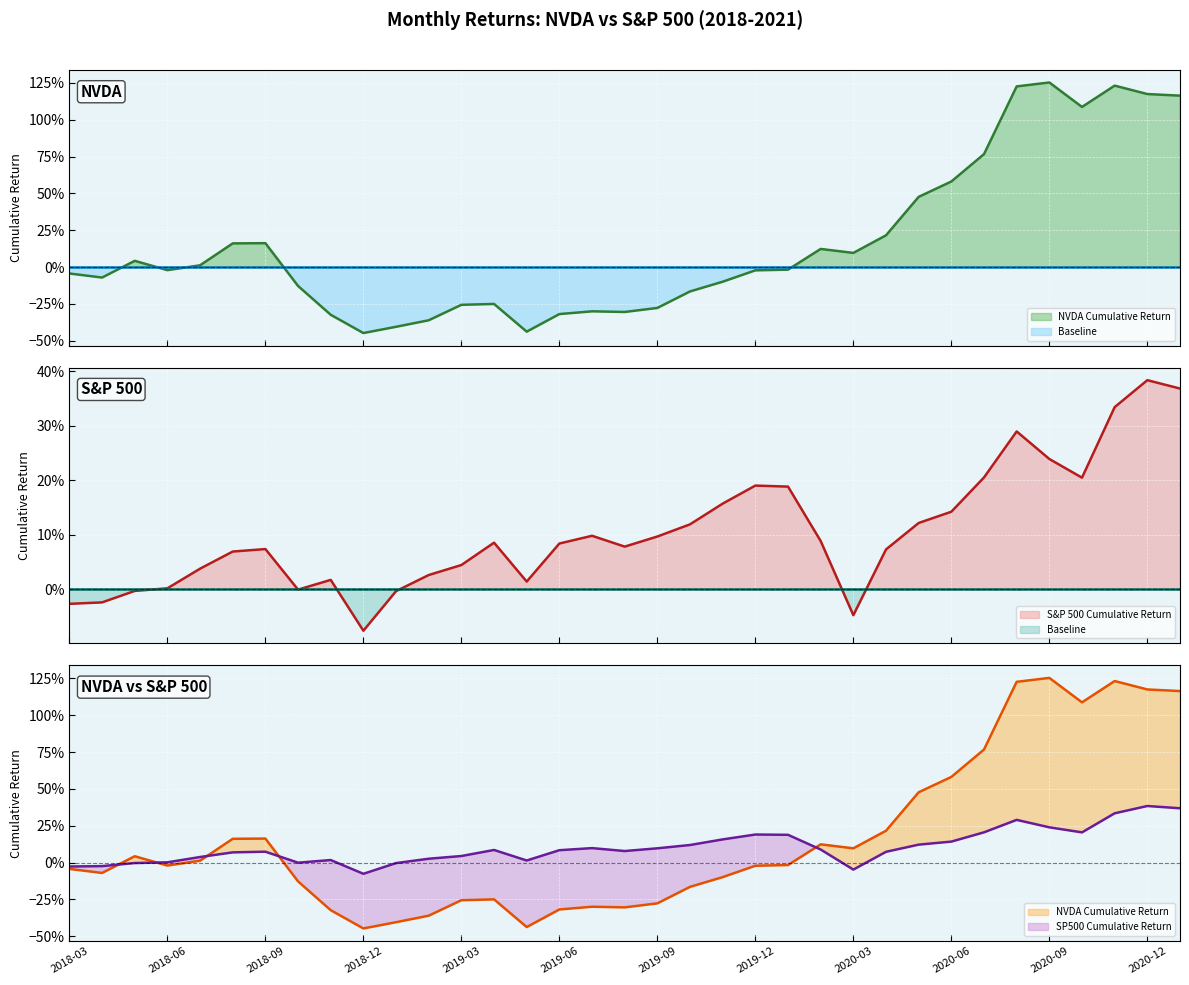

Rank the series by their maximum value, from lowest to highest.

Baseline line, S&P 500 Cumulative Return line, SP500 Cumulative Return line, NVDA Cumulative Return line